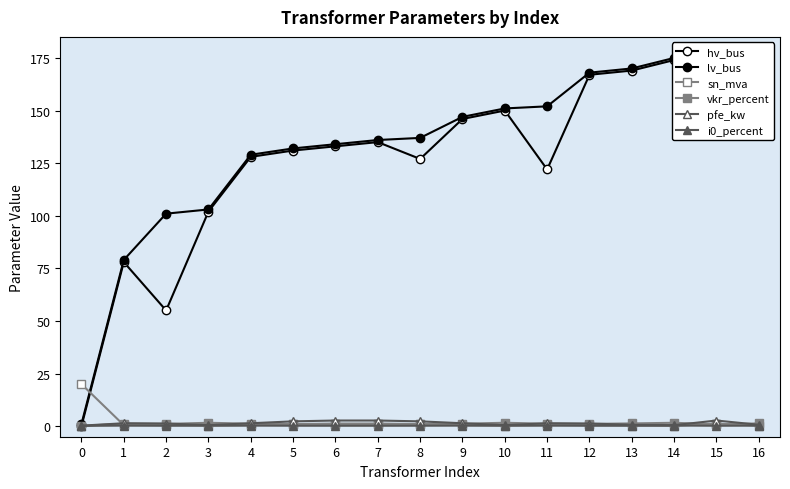

What is the average value of the pfe_kw series?

1.4